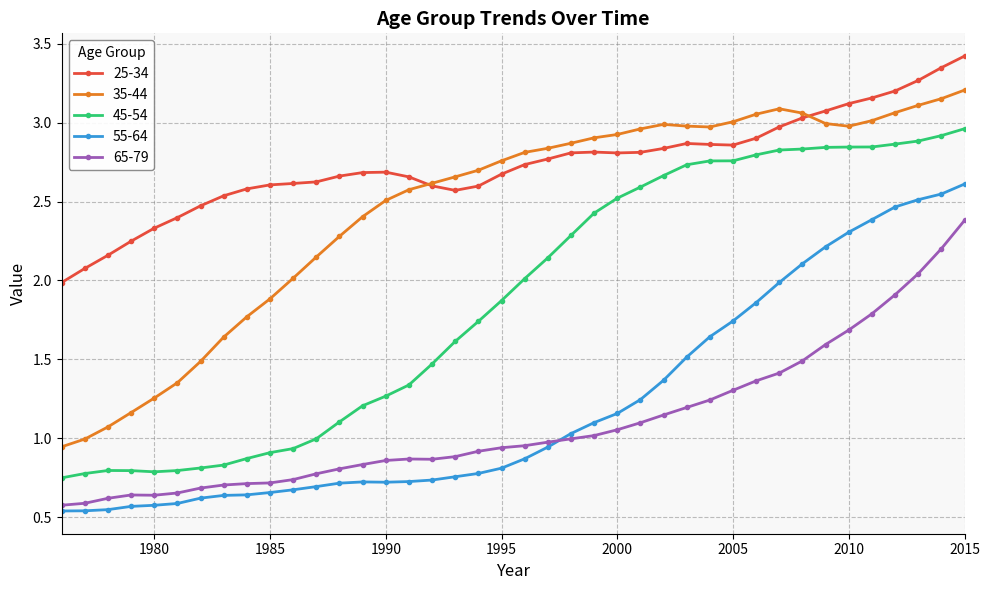

Which series has the largest total across all categories?

25-34